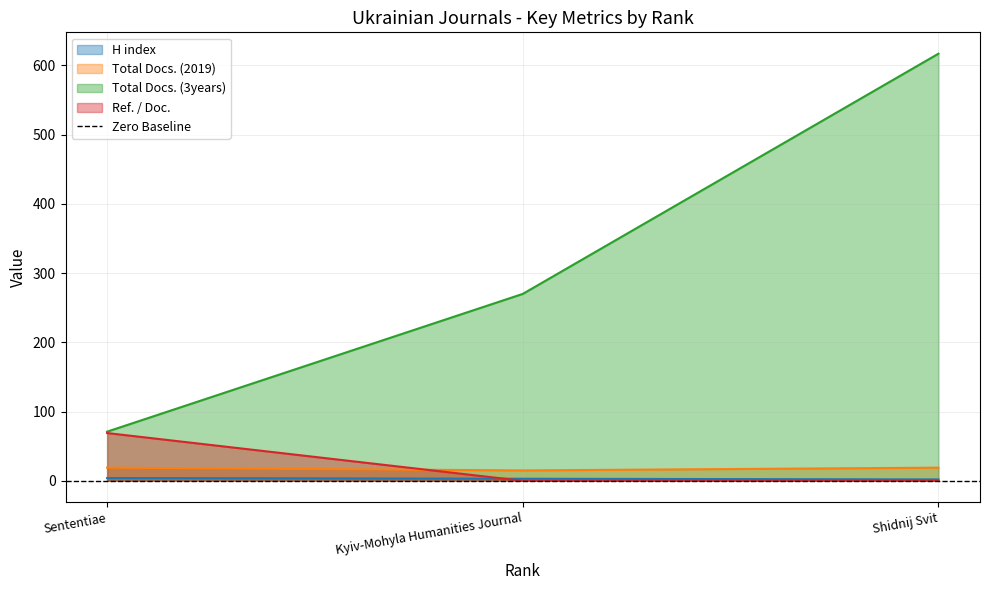

At which category is the sum across all series the highest?

Shidnij Svit